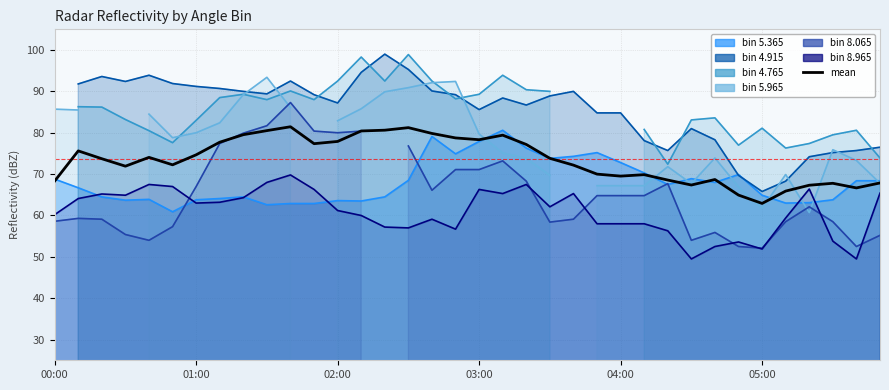

How many points are higher than both their immediate neighbors (excluding endpoints)?

8